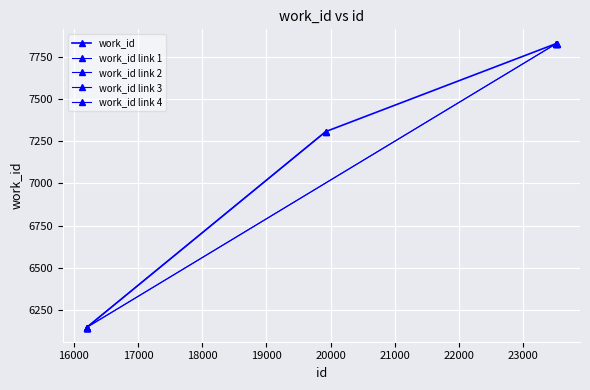

Which category has the lowest value across all series?

16200